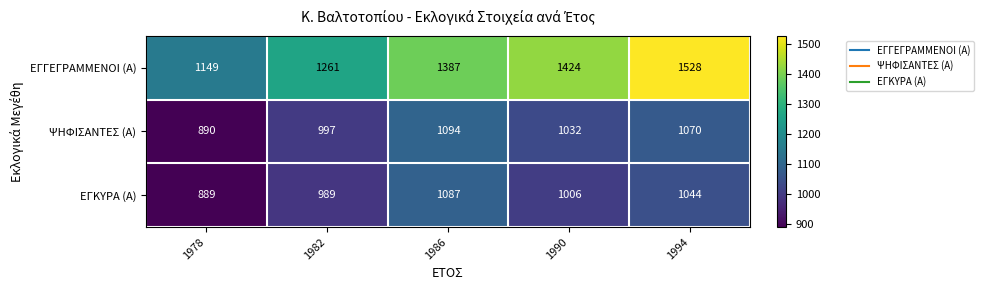

What is the smallest value displayed?

889